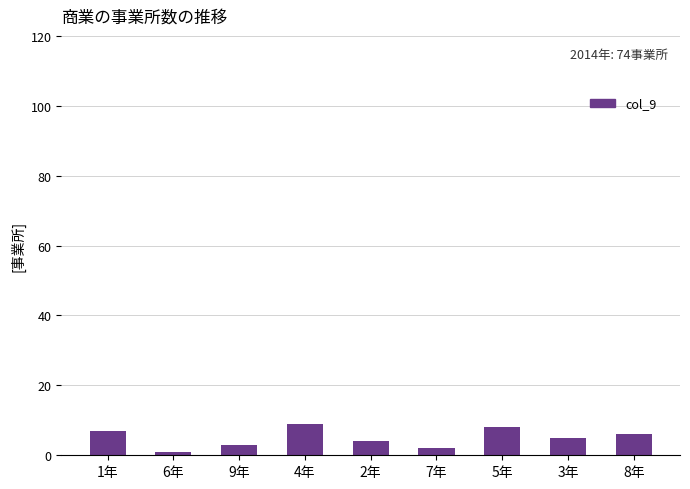

What position from the right is 1年?

9